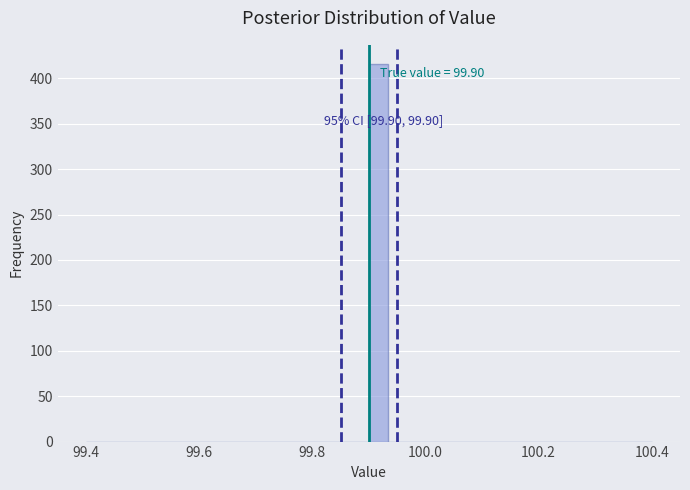

Around what value on the x-axis is the tallest bar? Give the approximate position of its centre, as read against the axis.

99.92